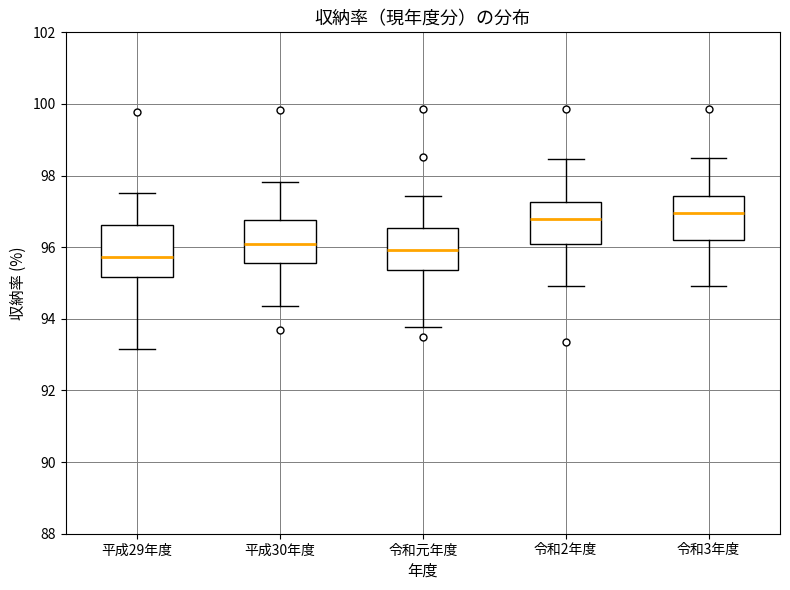

Reading left to right, transcribe this box plot: for each box, give where its median line is, the range the box spans, and where its two whiskers end, as read against the y-axis. The values are not printed on the chart, so give them approximately, as read against the axis.

平成29年度: median 95.8, box 95.2 to 96.6, whiskers 93.2 to 97.6
平成30年度: median 96.0, box 95.6 to 96.8, whiskers 94.4 to 97.8
令和元年度: median 96.0, box 95.4 to 96.6, whiskers 93.8 to 97.4
令和2年度: median 96.8, box 96.0 to 97.2, whiskers 95.0 to 98.4
令和3年度: median 97.0, box 96.2 to 97.4, whiskers 95.0 to 98.4